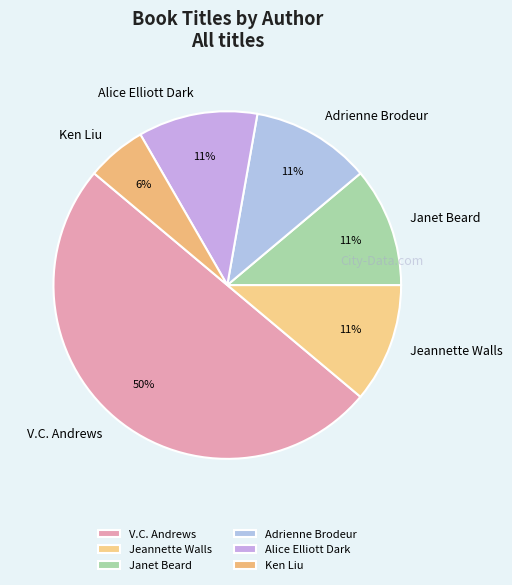

To the nearest percent, what percentage of the pie is Adrienne Brodeur?

11%